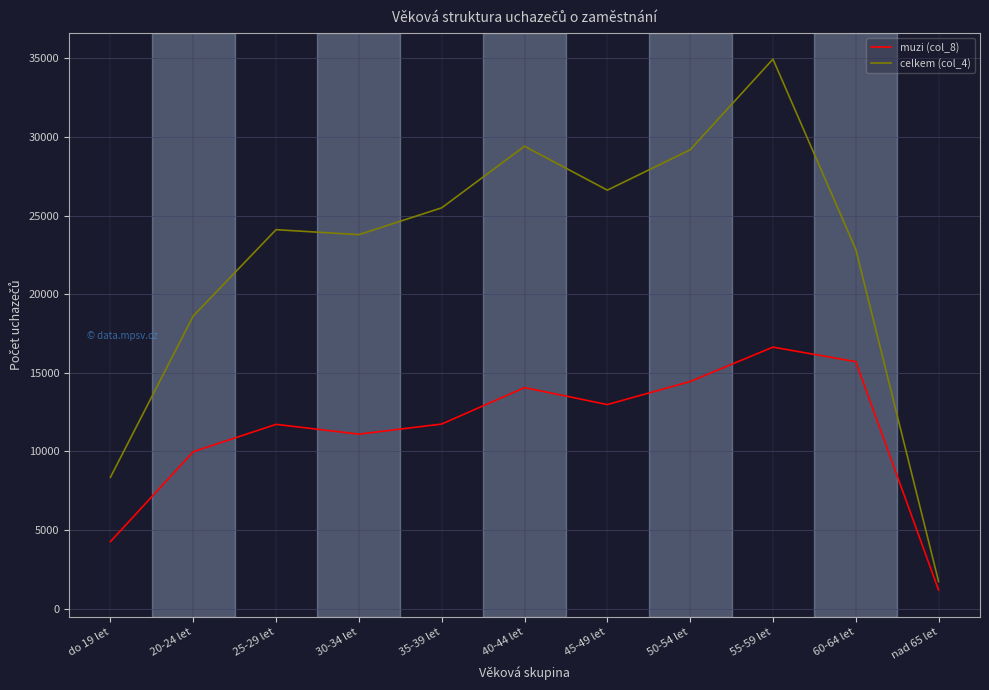

Which series changed the most between 30-34 let and 55-59 let?

celkem (col_4)